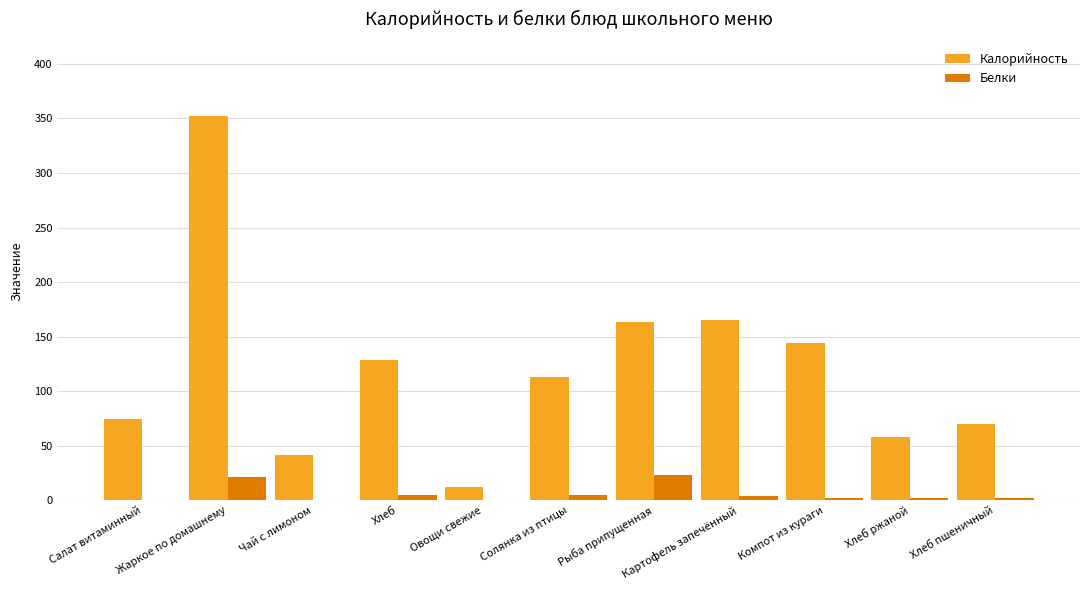

What is the maximum value for Белки?

23.0